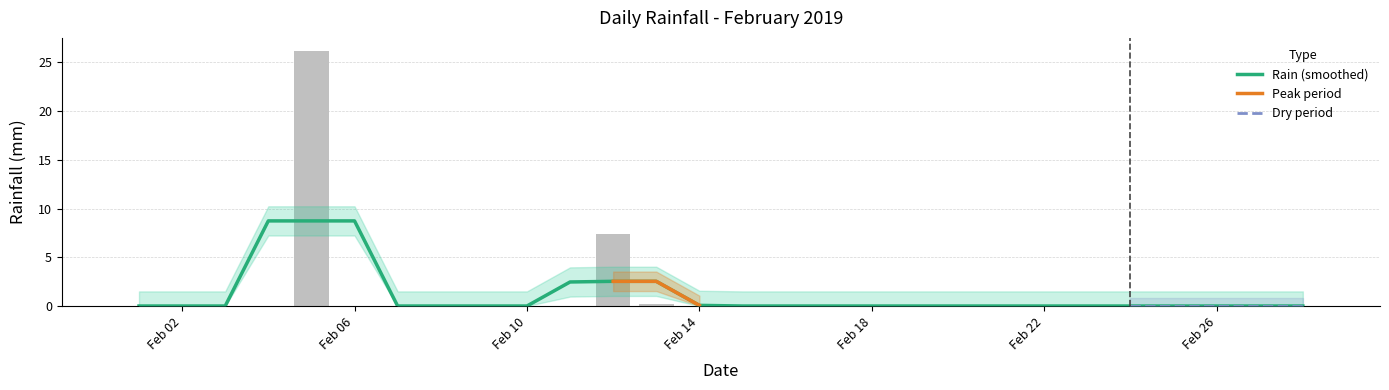

Are the bars horizontal?

No